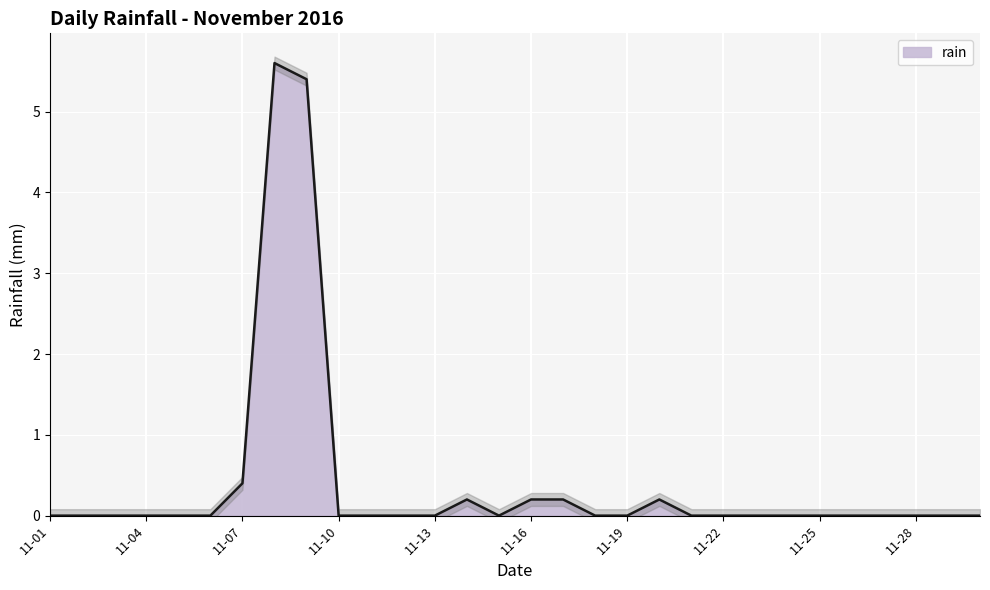

True or false: rain has a value of 0.2 at 11-07.

False